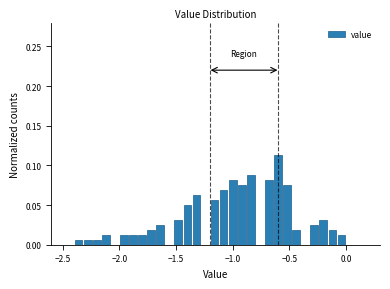

Around what value on the x-axis is the tallest bar? Give the approximate position of its centre, as read against the axis.

-0.60